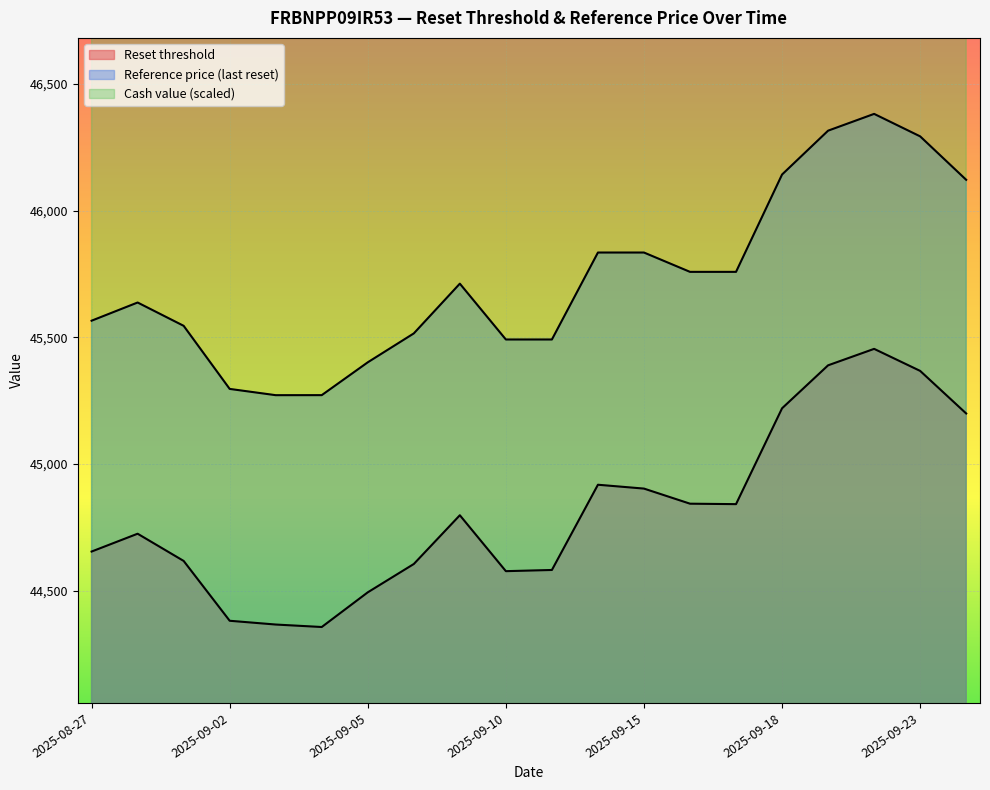

Reading right to left, list all the values displayed in this chart.

Reset threshold: 45198.9	45366.9	45453.9	45389.0	45219.3	44841.0	44842.7	44902.3	44917.5	44581.1	44576.4	44797.1	44604.7	44492.8	44355.9	44365.7	44380.6	44616.8	44724.2	44653.8
Cash value: 54820.0	56080.0	56800.0	56470.0	55360.0	52990.0	53200.0	53830.0	53740.0	52600.0	52510.0	53830.0	52810.0	52330.0	51670.0	51940.0	52090.0	53650.0	54160.0	53770.0
Reference price: 46121.3	46292.8	46381.5	46315.3	46142.2	45757.9	45757.9	45834.2	45834.2	45490.9	45490.9	45711.3	45514.9	45400.9	45271.2	45271.1	45295.8	45544.9	45636.9	45565.1